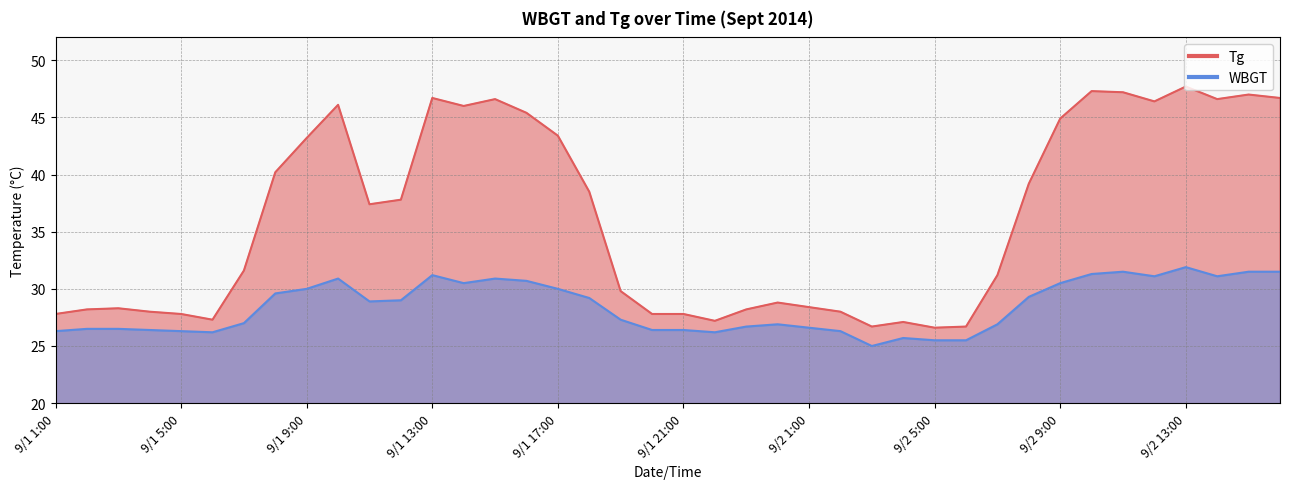

What is the difference between the second highest and second lowest values in the Tg series?

20.6